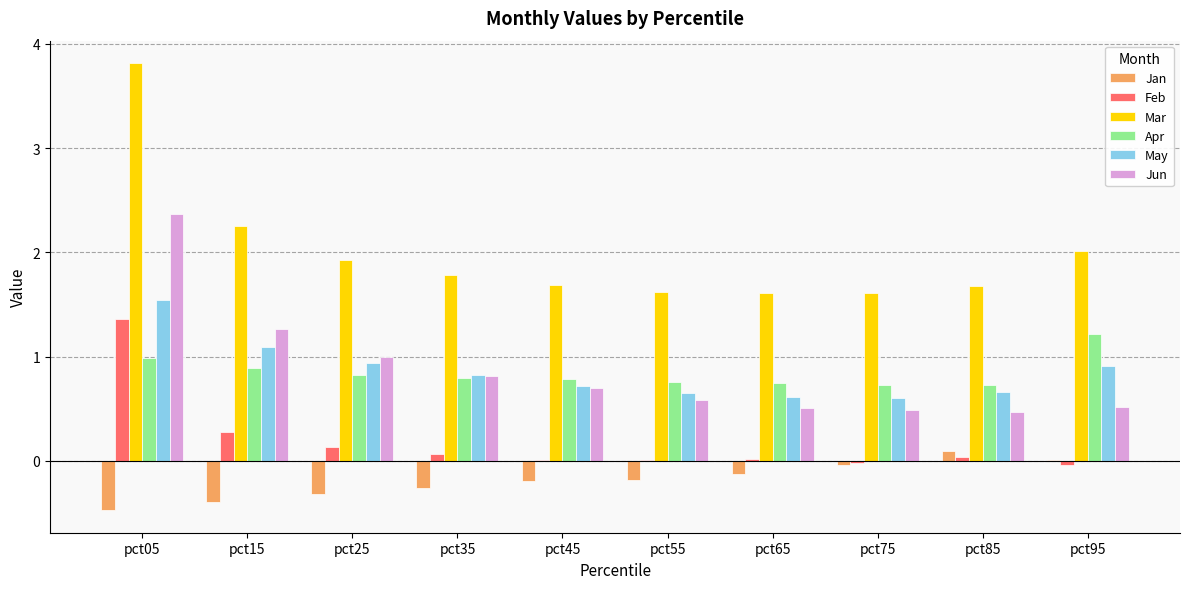

Is it true that Jun equals 0.7 at pct95?

False